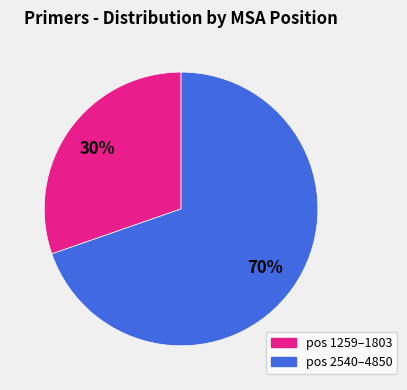

Is there any slice that represents more than half of the pie?

Yes